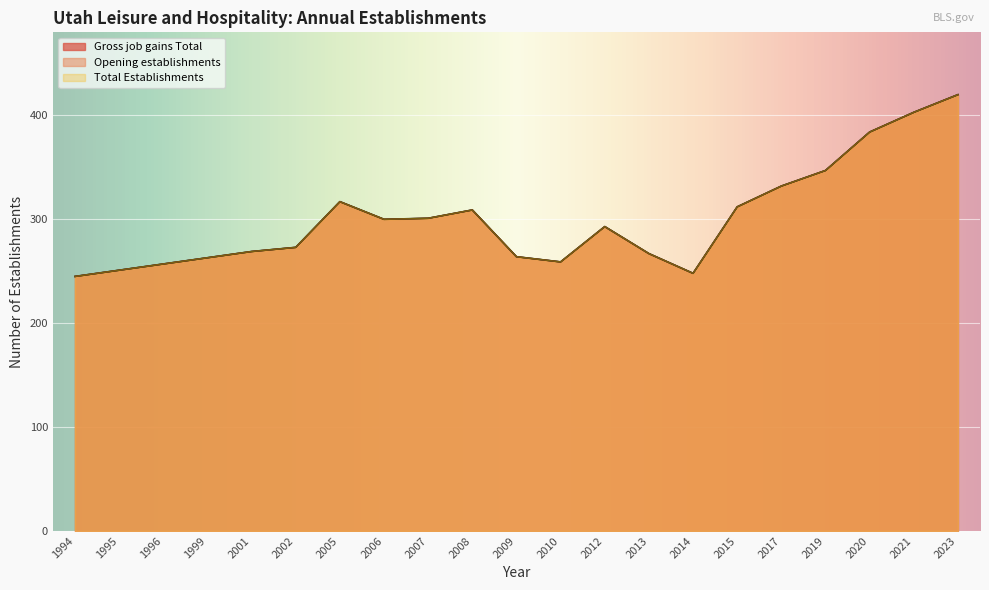

Where is Gross job gains Total nearest to the value 332?

2017